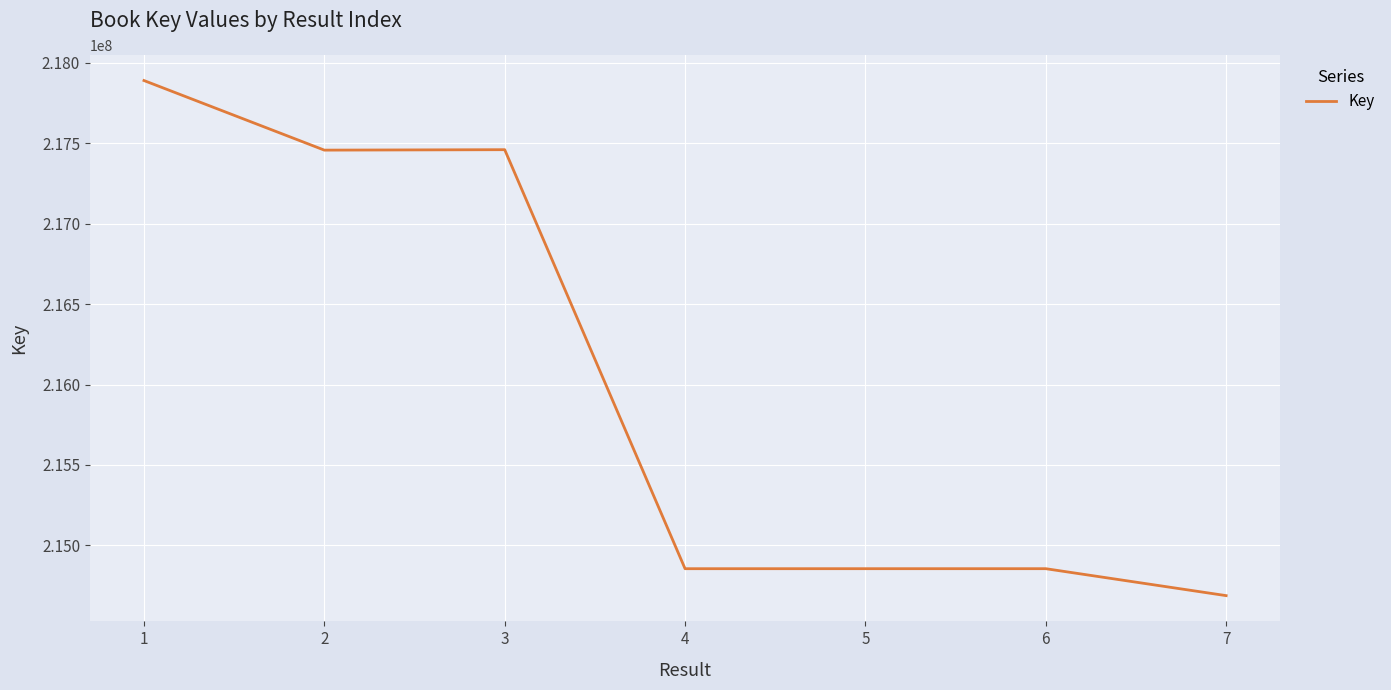

What is the change in value from 2 to 7?

-2768327